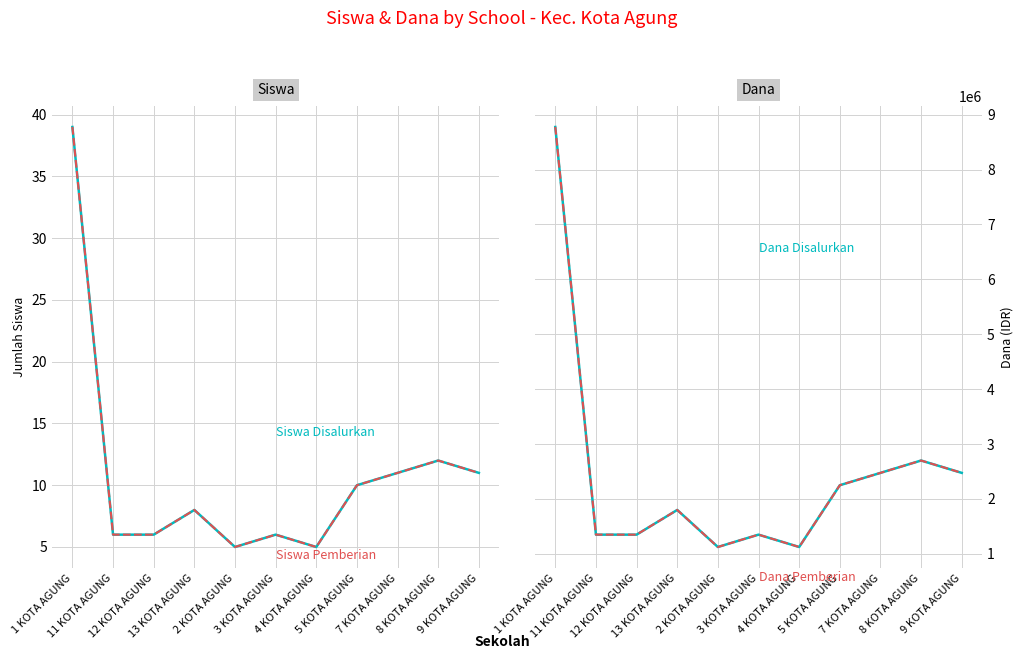

What is the sum of the Siswa Disalurkan values at 13 KOTA AGUNG and 11 KOTA AGUNG?

14